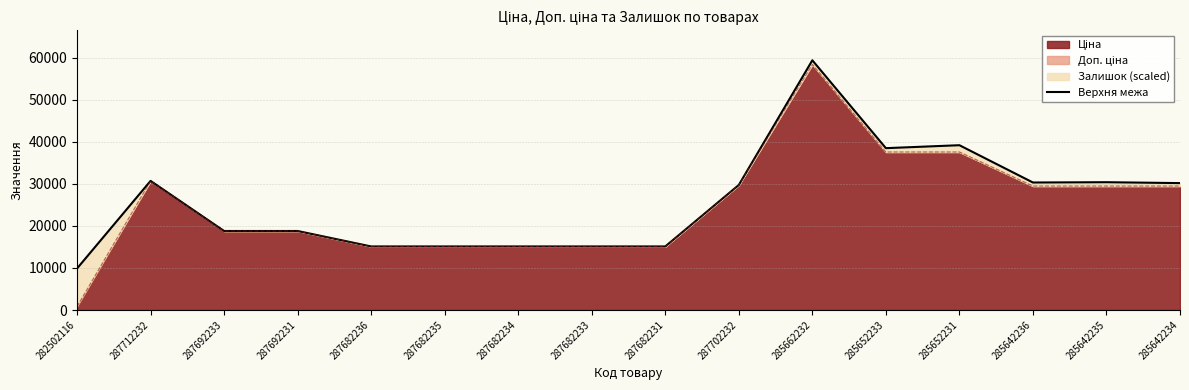

Count the number of categories in the chart.

16